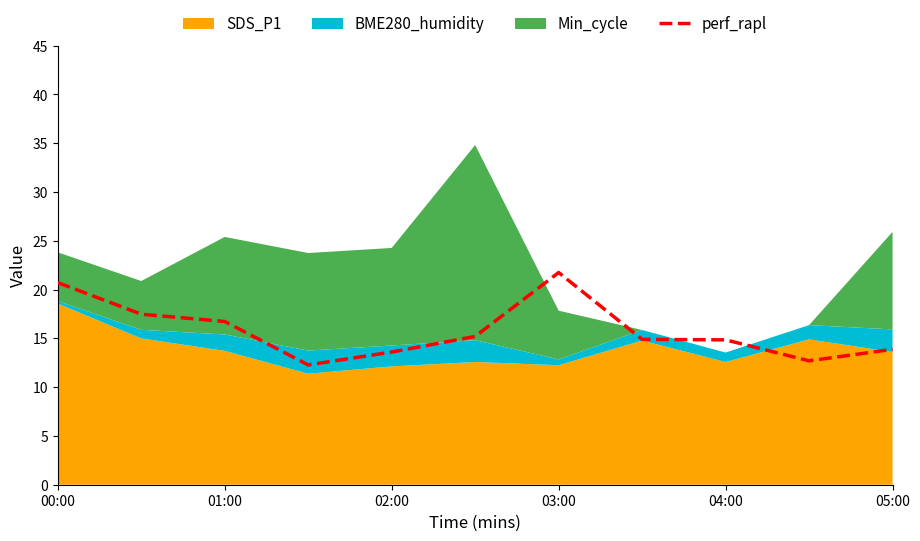

Is it true that perf_rapl equals 13.6 at 02:00?

True